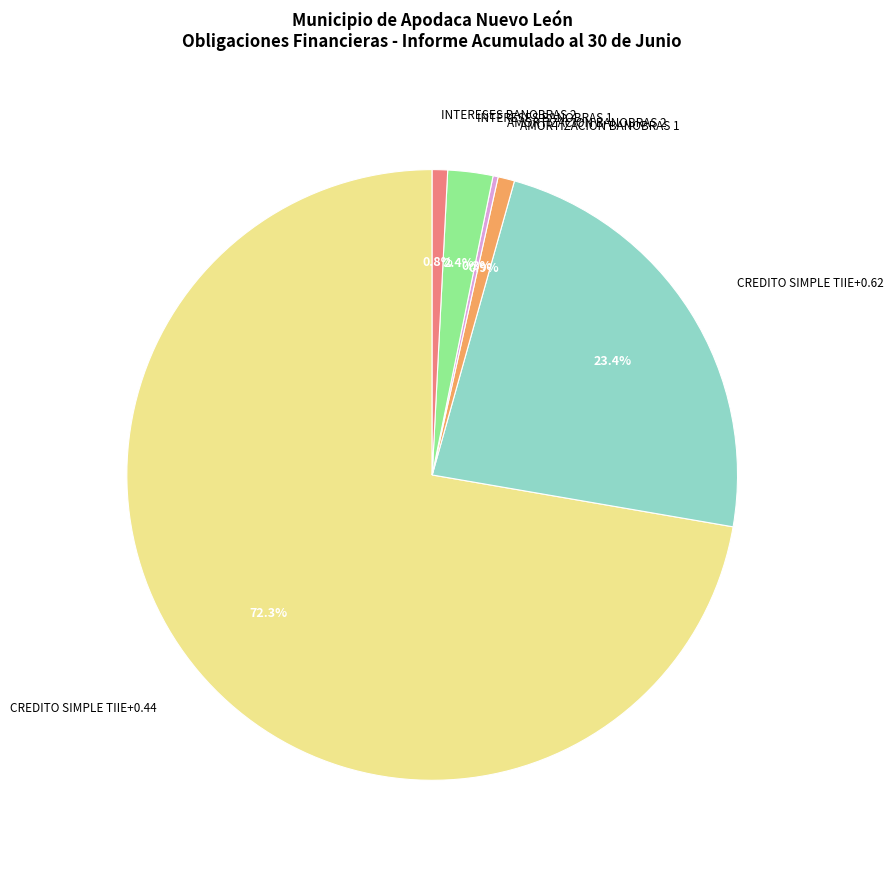

Is it true that INTERESES BANOBRAS 1 is 15% of the pie?

False